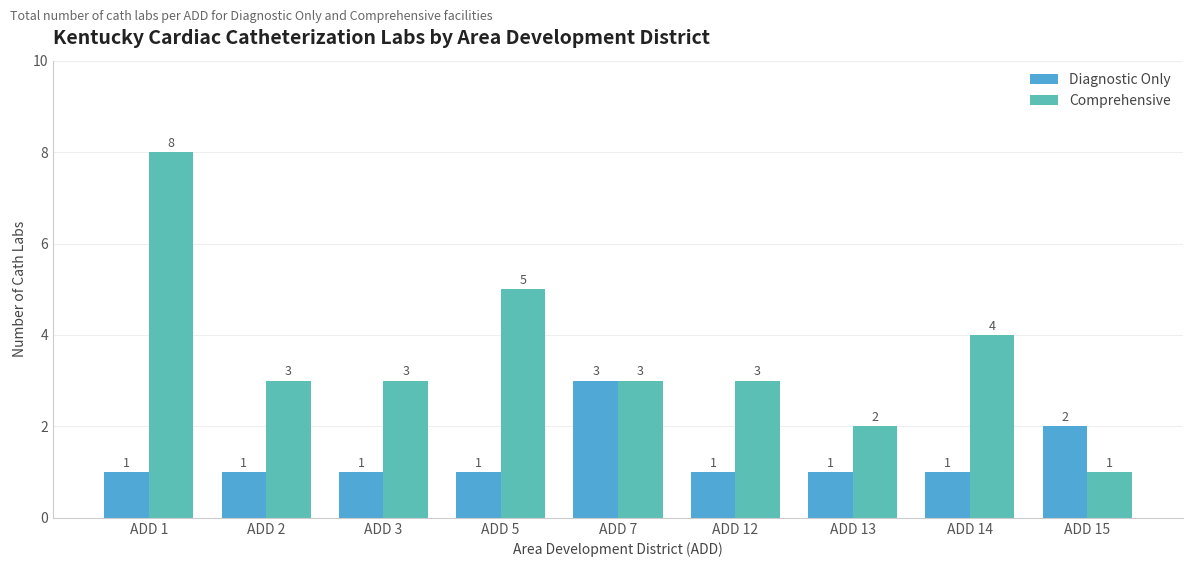

What is the minimum value shown in the chart?

1